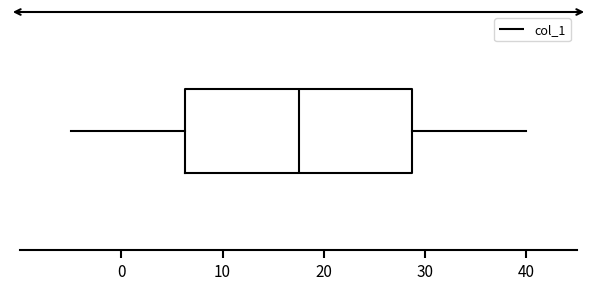

Transcribe this box plot: give where the median line is, the range the box spans, and where the two whiskers end, as read against the x-axis. The values are not printed on the chart, so give them approximately, as read against the axis.

median 18, box 6 to 29, whiskers -5 to 40